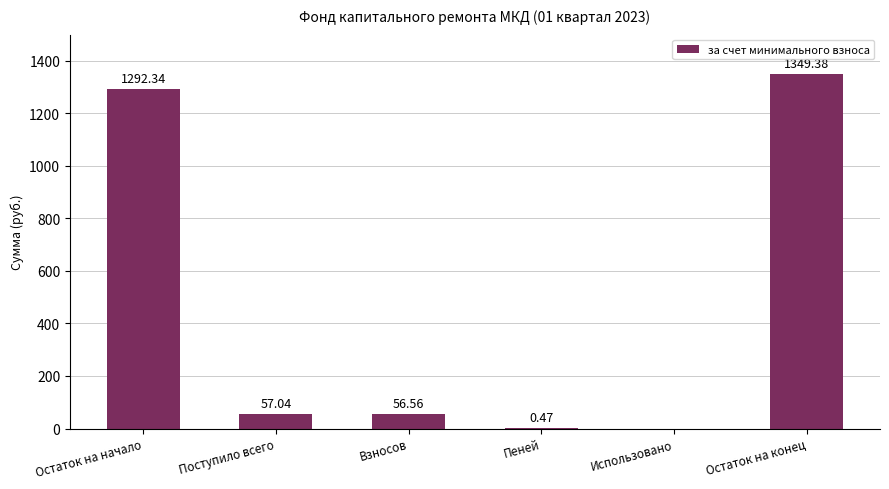

Which category has the highest value across all series?

Остаток на конец